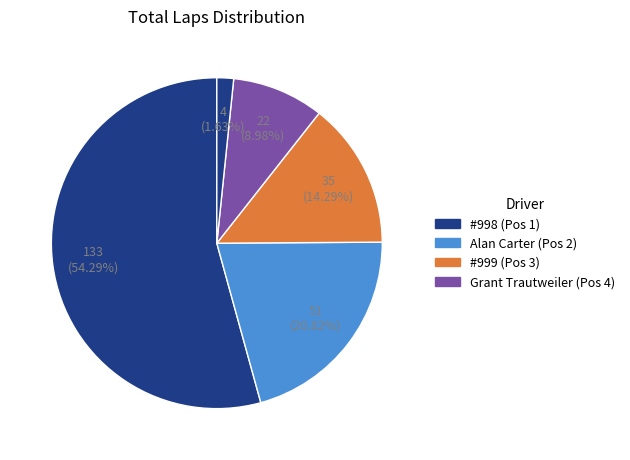

How many slices are in this pie chart?

5